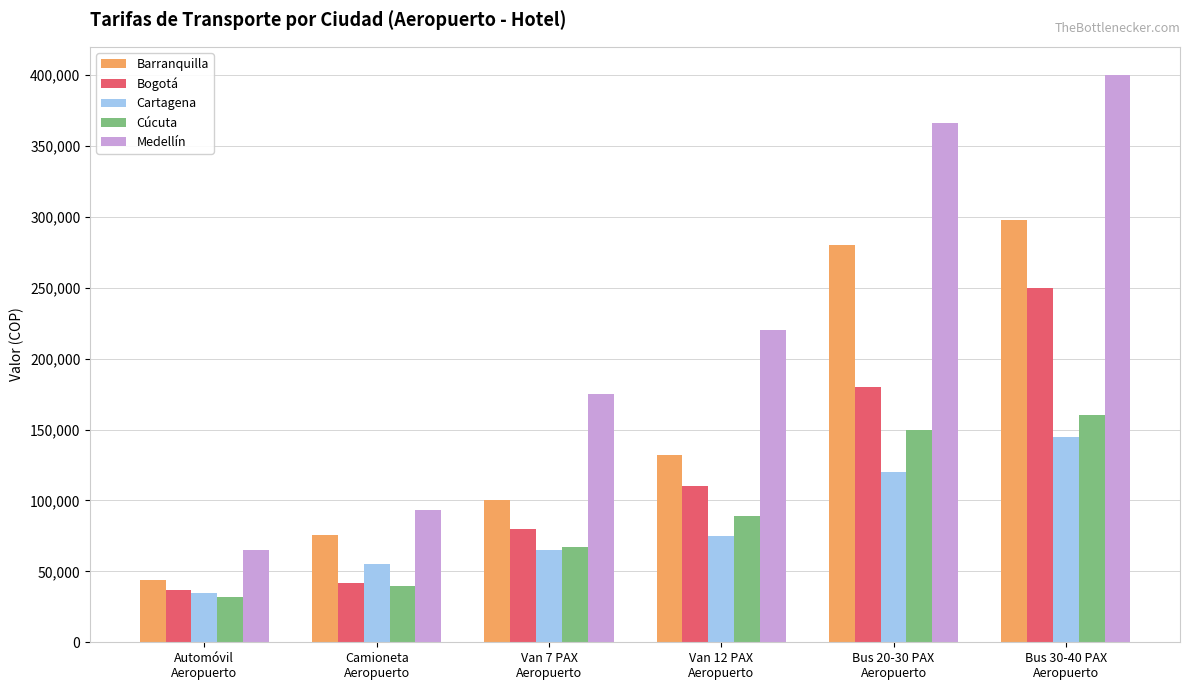

What is the average value of the Cúcuta series?

89667